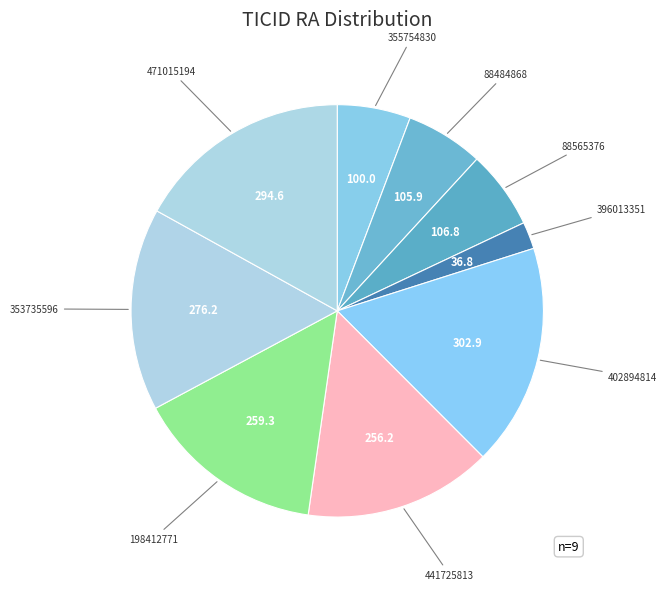

How many segments does this pie chart have?

9